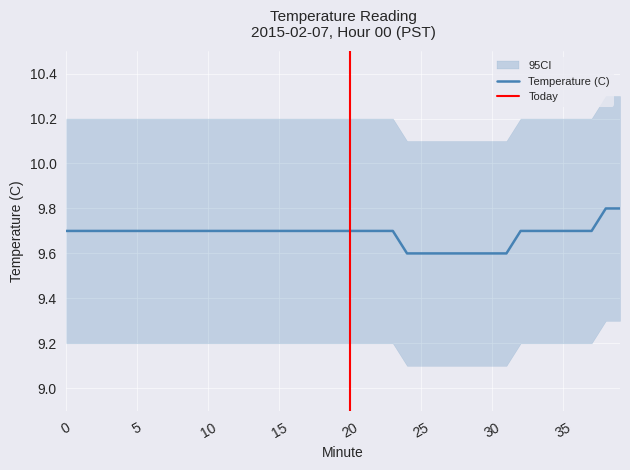

The Temperature (C) series shows 9.6 at 25. True or false?

True